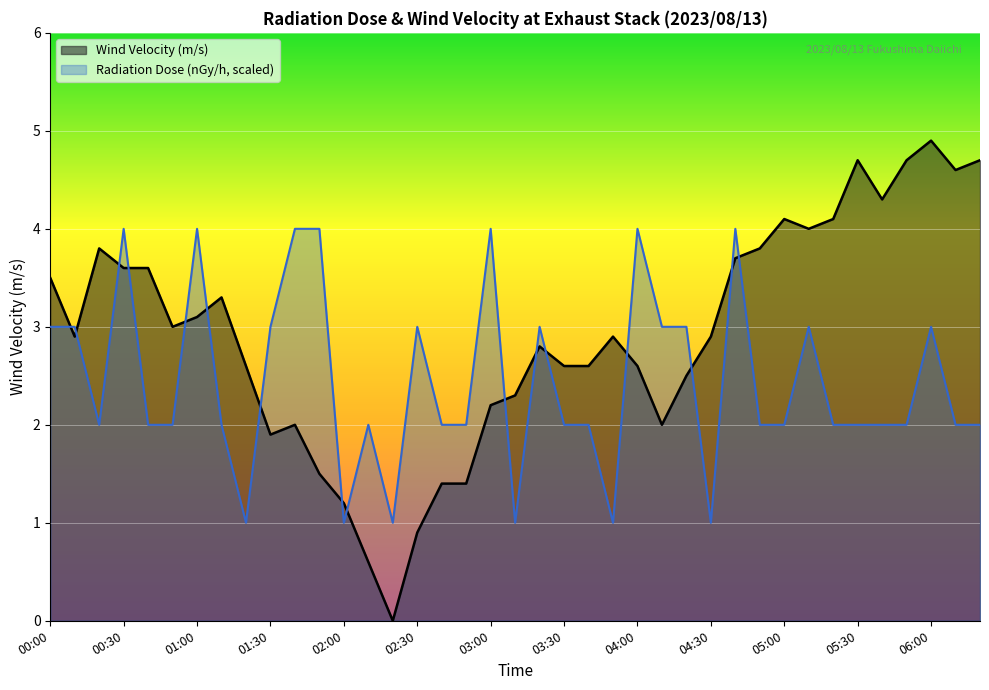

List the series in order of their overall mean, highest first.

Wind Velocity (m/s), Radiation Dose (nGy/h, scaled)